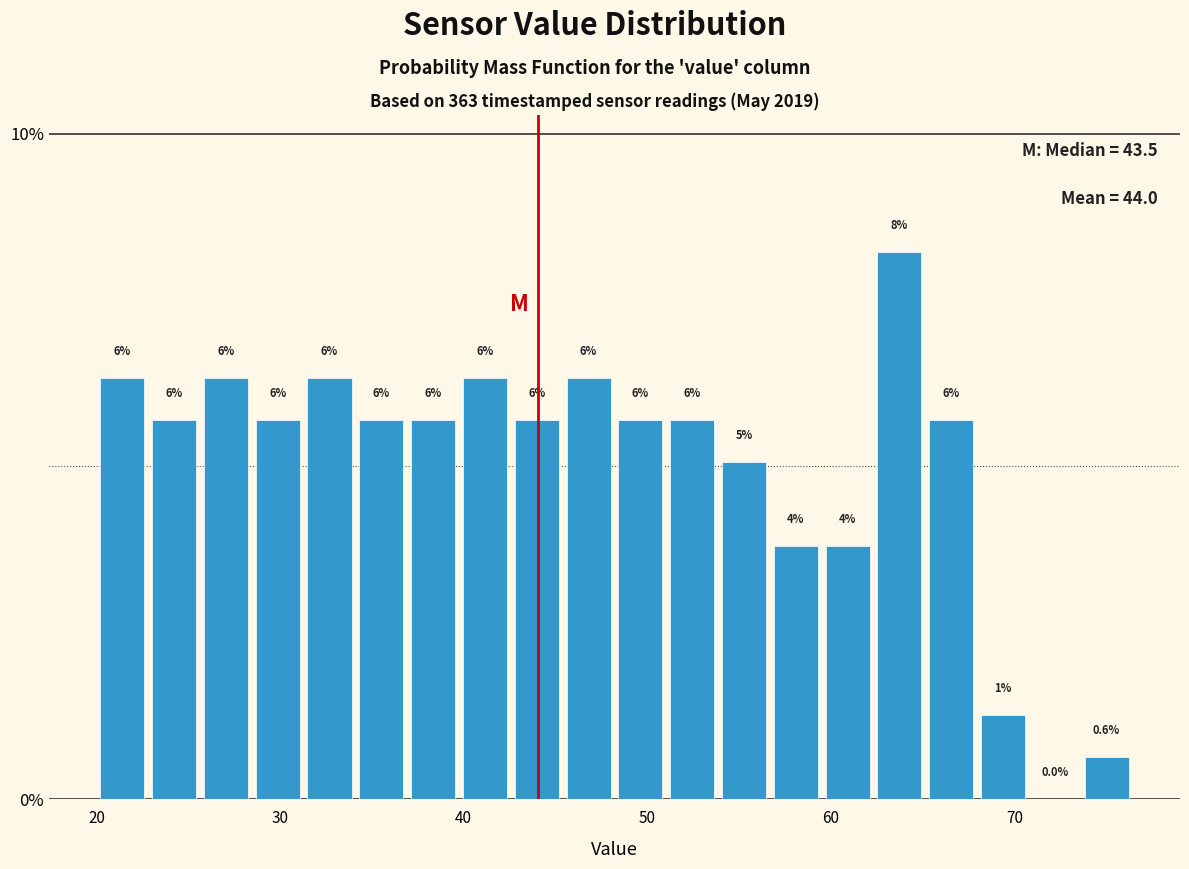

Read against the x-axis, roughly where is the centre of the tallest bar?

64